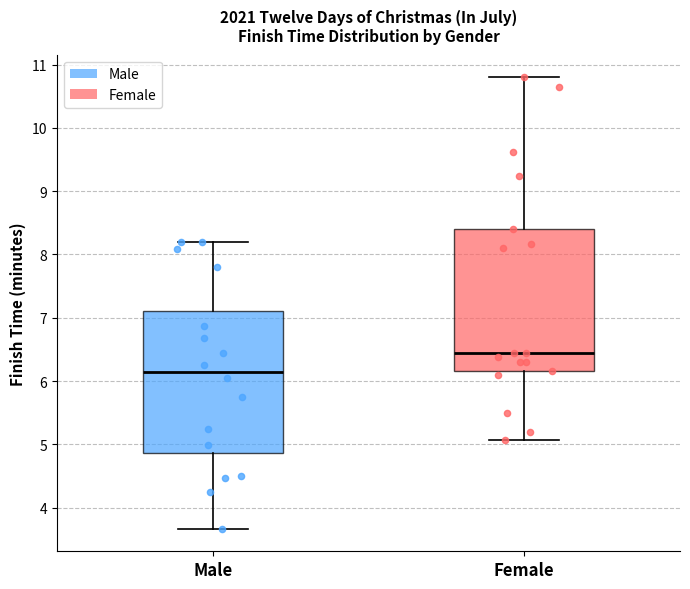

Reading left to right, transcribe this box plot: for each box, give where its median line is, the range the box spans, and where its two whiskers end, as read against the y-axis. The values are not printed on the chart, so give them approximately, as read against the axis.

Male: median 6.2, box 4.9 to 7.1, whiskers 3.7 to 8.2
Female: median 6.5, box 6.2 to 8.4, whiskers 5.1 to 10.8